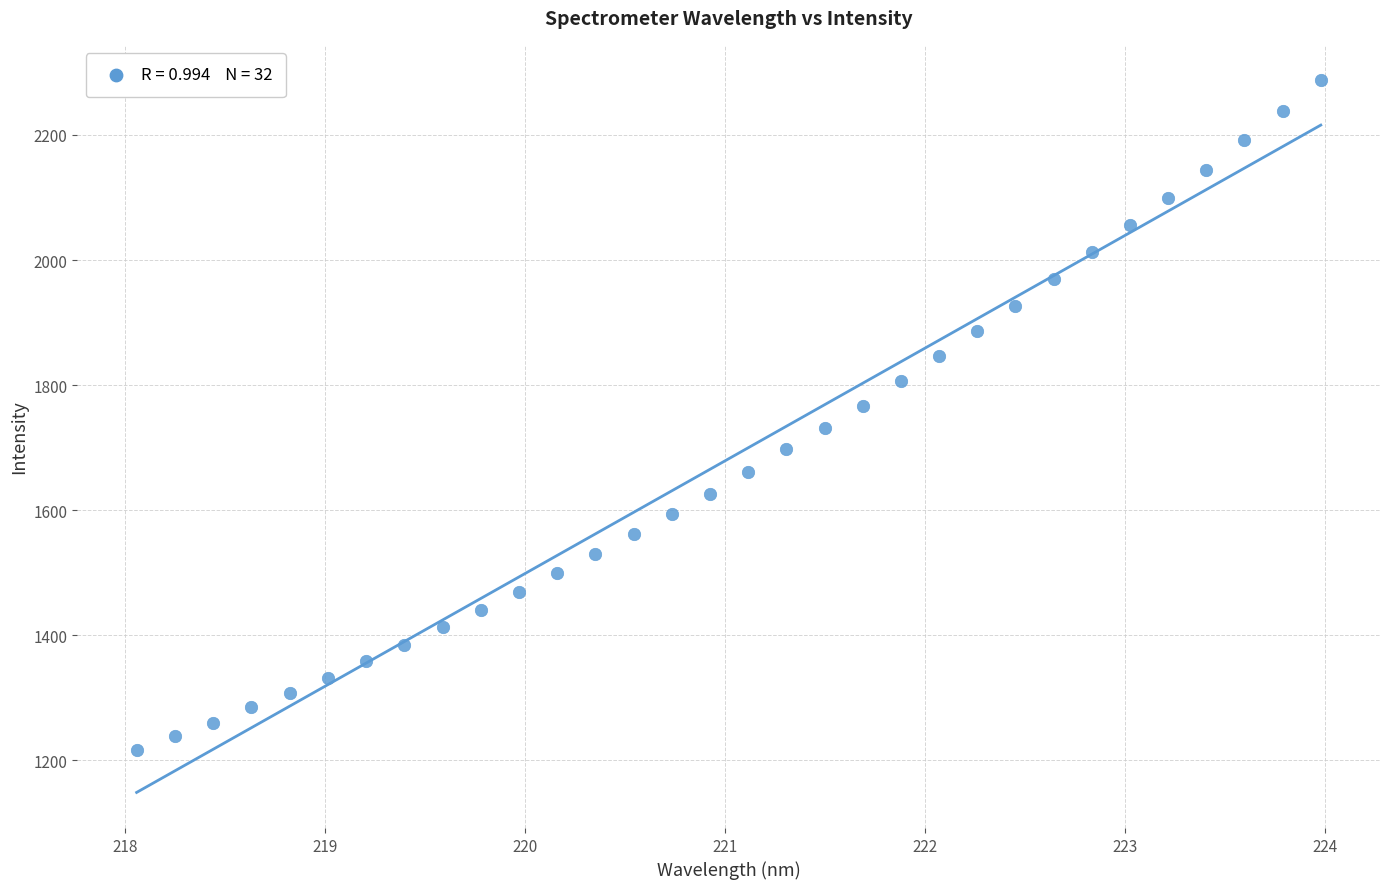

What is the range of Y values (max minus min)?

1070.3